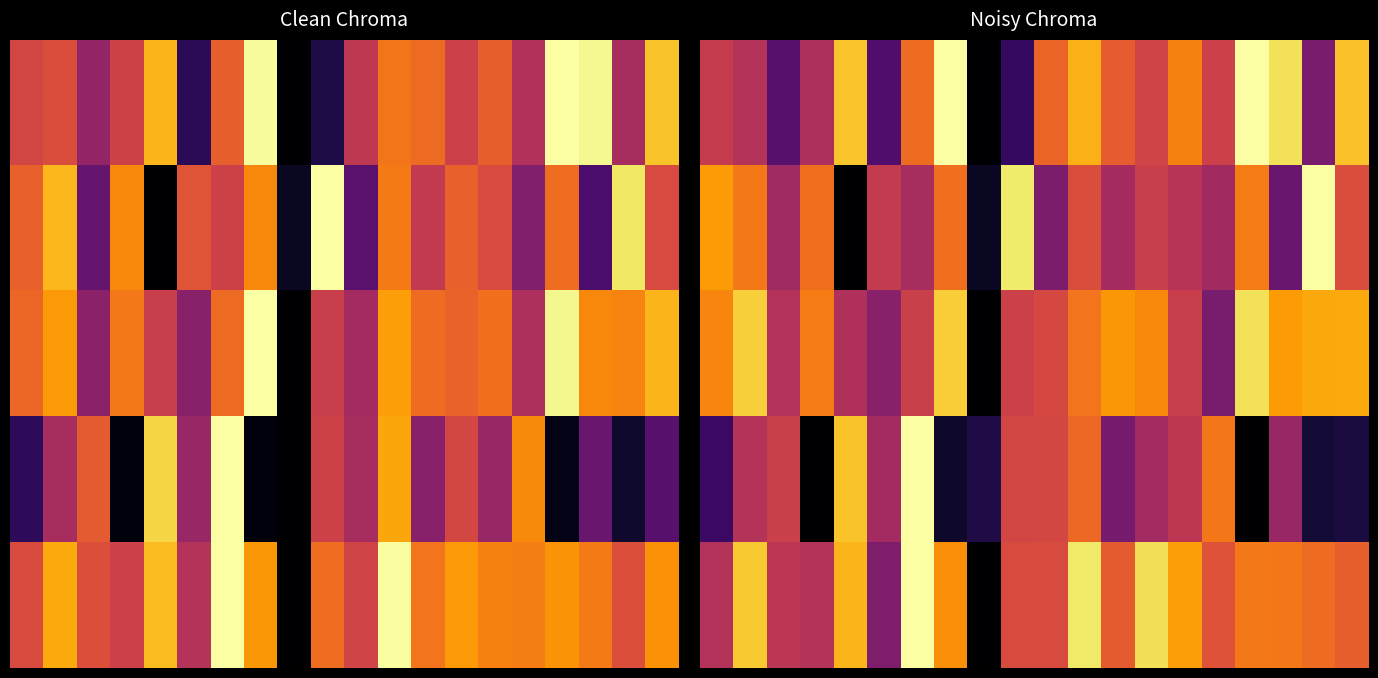

What is the greatest value displayed?

1.0